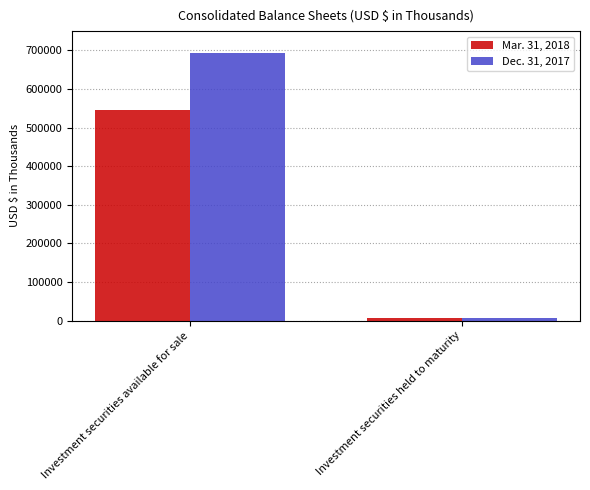

What is the sum of the Mar. 31, 2018 values at Investment securities available for sale and Investment securities held to maturity?

552057